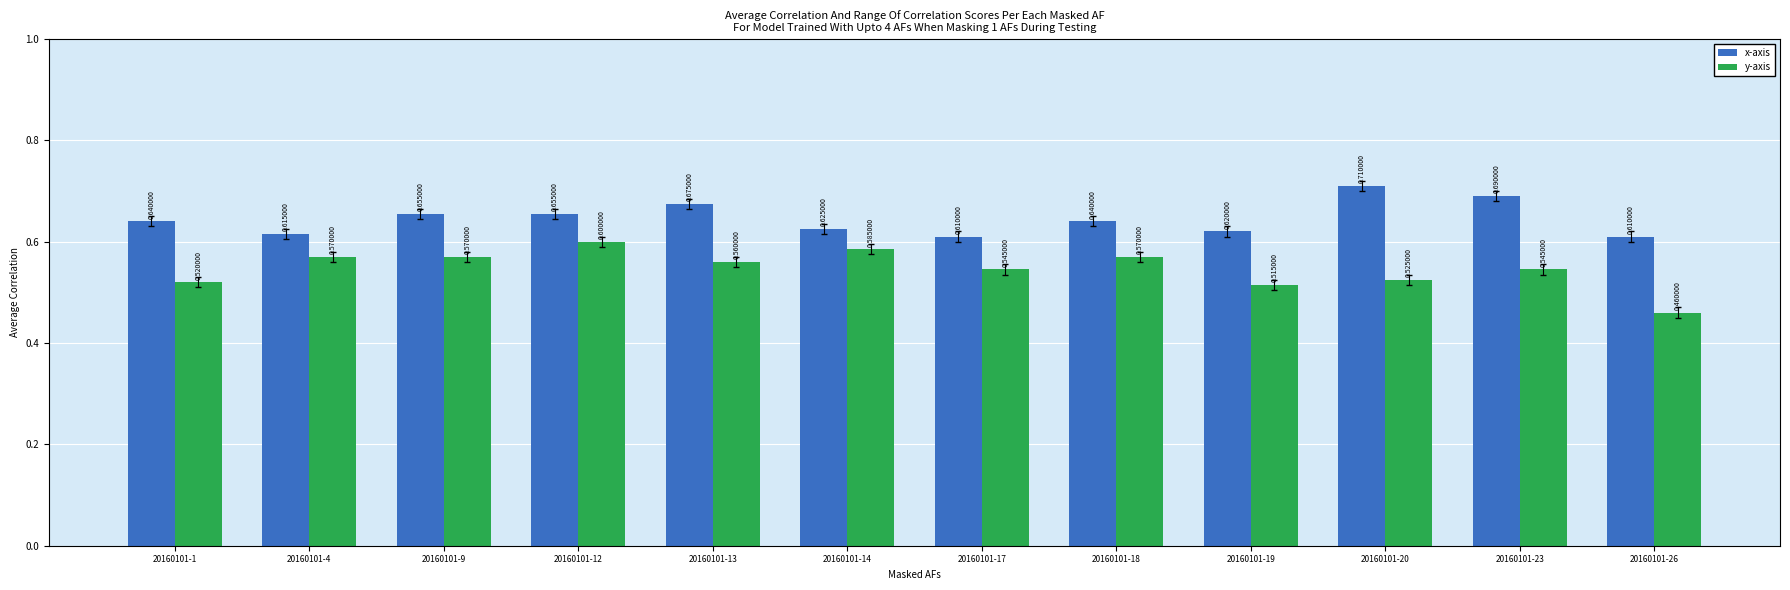

How many groups of bars are there?

12